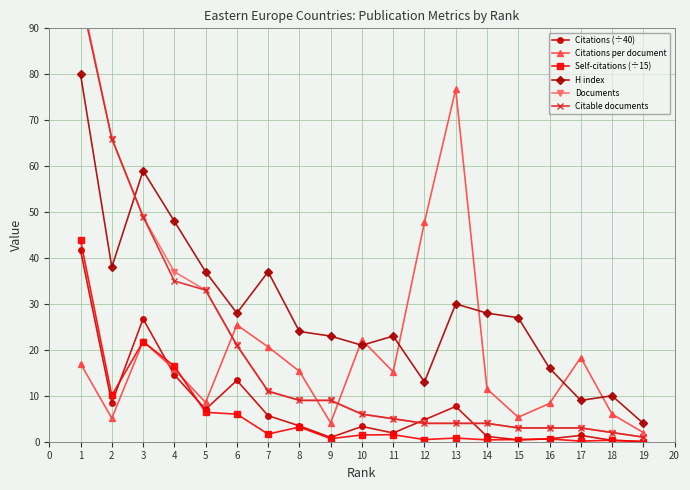

Is the value of H index at 11 greater than the value of Self-citations (÷15) at 6?

Yes